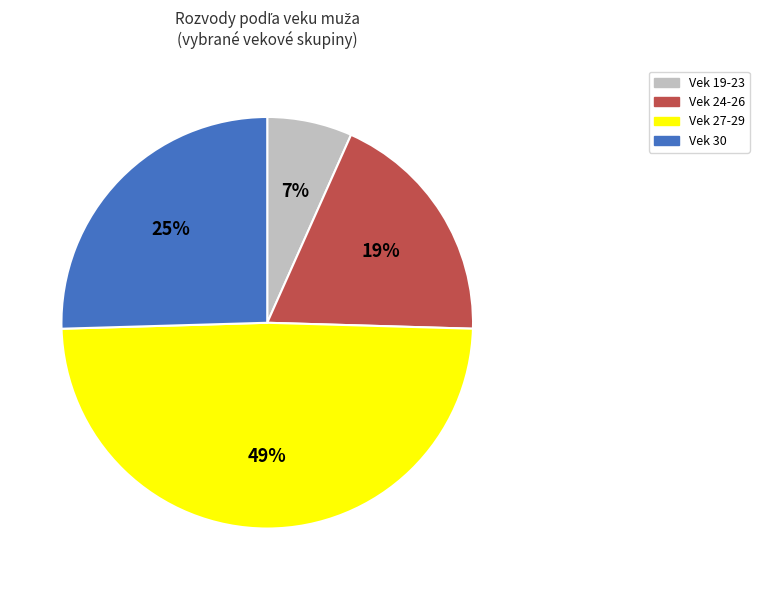

True or false: Vek 30 accounts for 34% of the total.

False